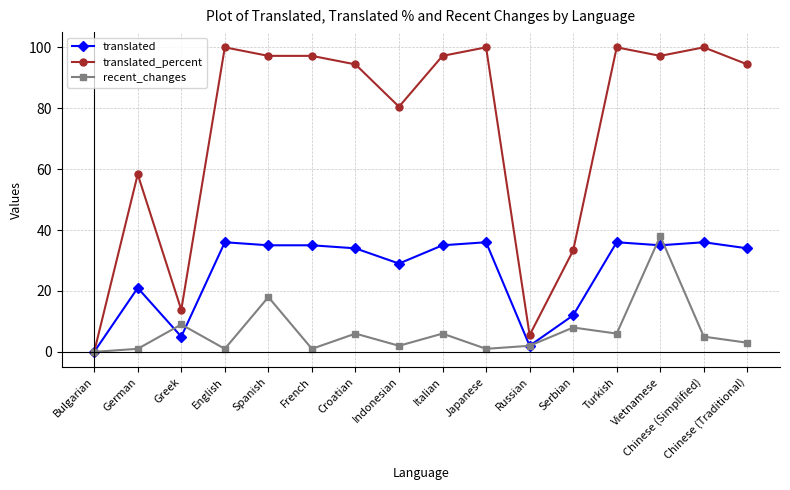

The translated series shows 36.0 at Japanese. True or false?

True